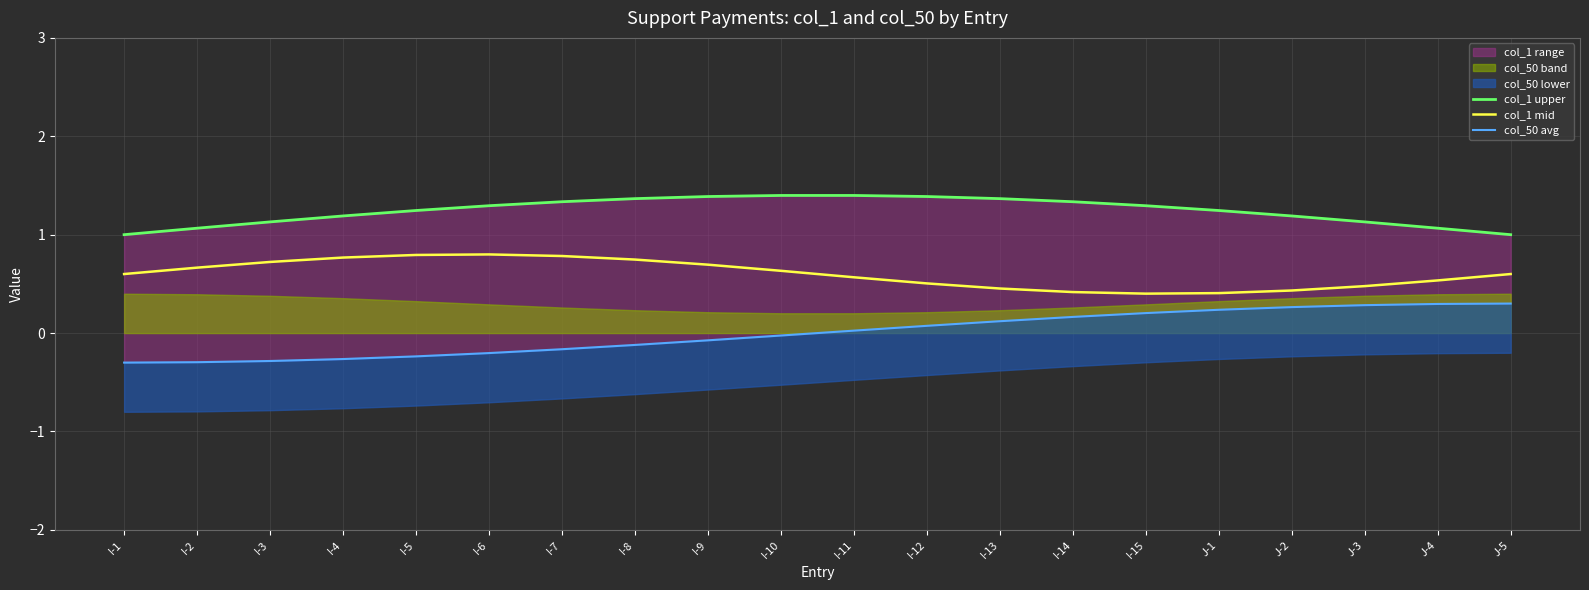

Between I-4 and I-10, which is larger?

I-10